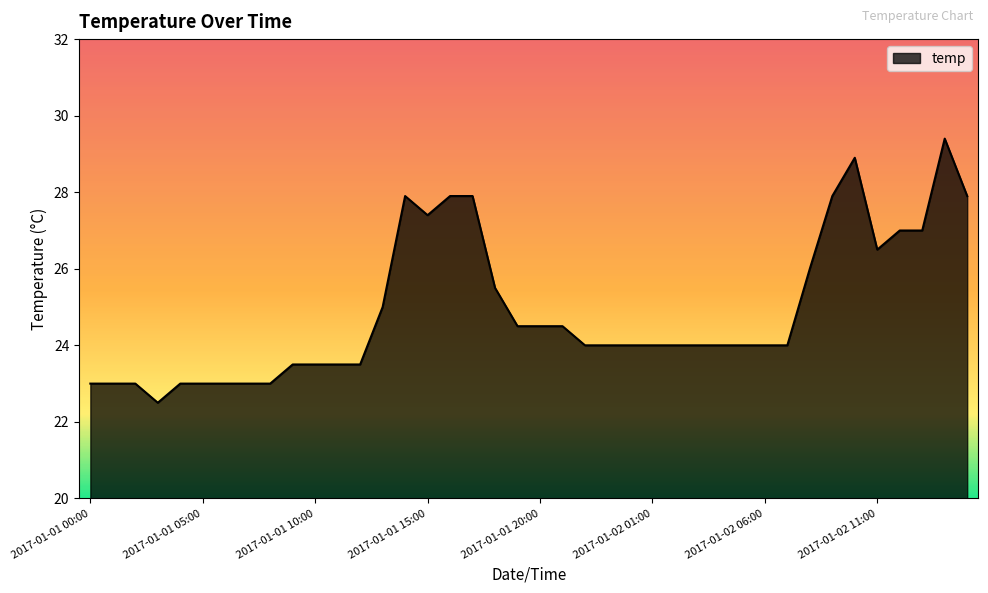

What is the difference between the maximum and minimum values?

6.9